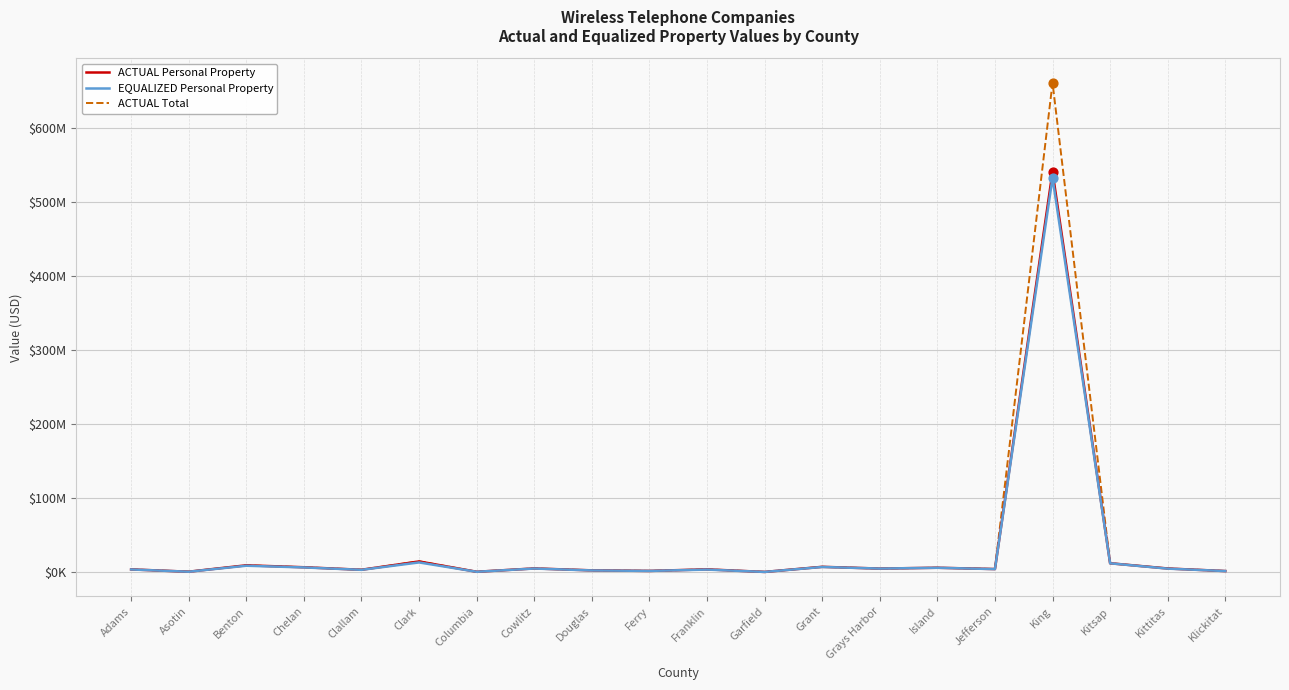

What are all the series names shown in the legend?

ACTUAL Personal Property, EQUALIZED Personal Property, ACTUAL Total